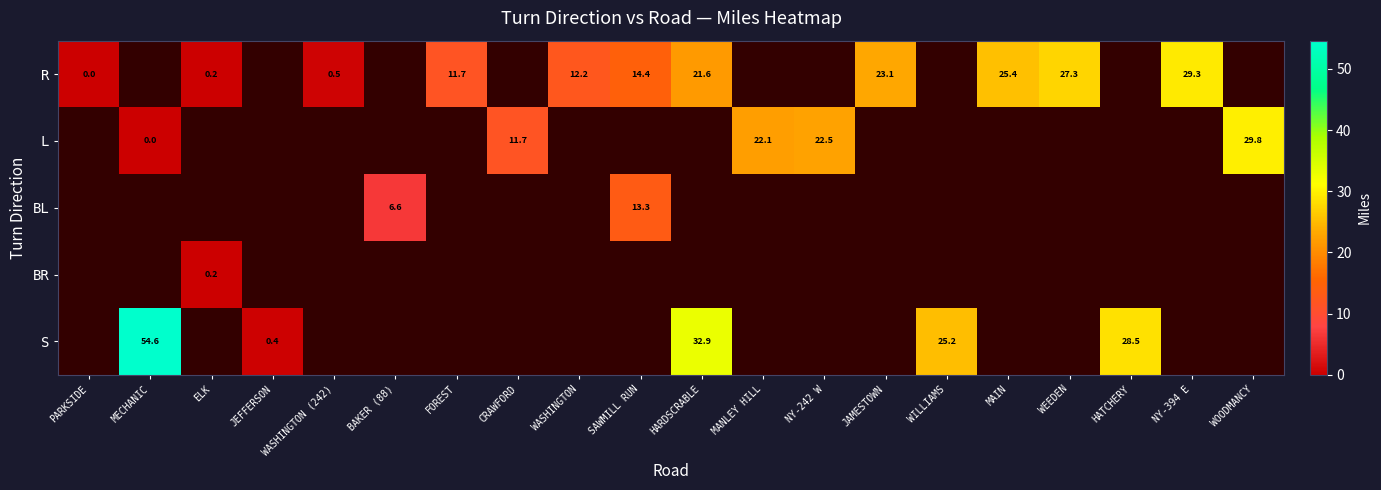

What is the maximum value shown in the chart?

54.6